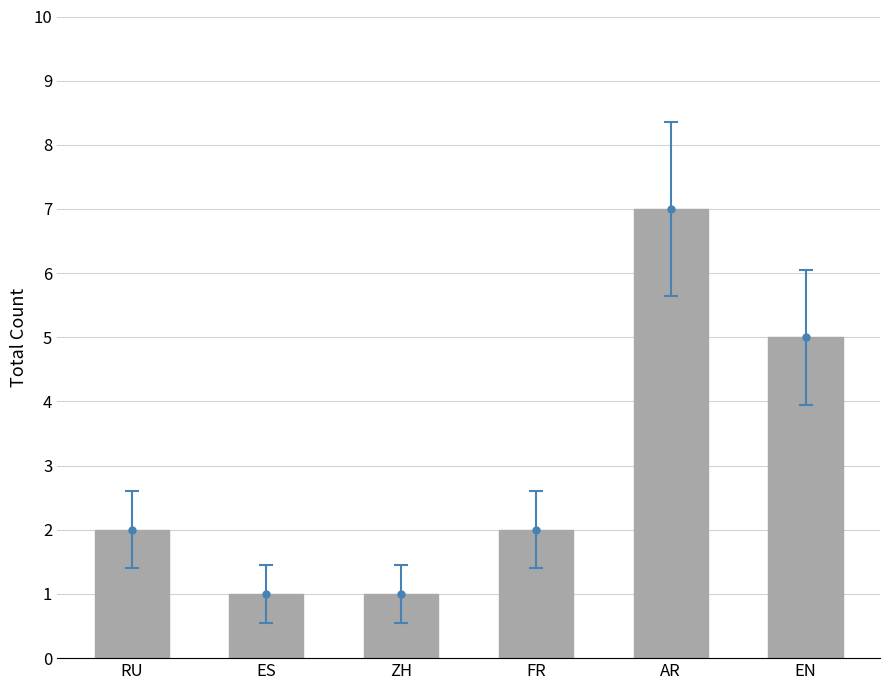

True or false: the data shows 7 at AR.

True